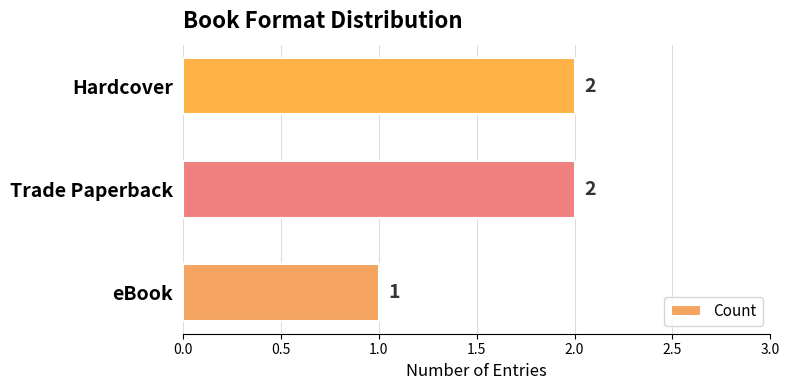

What is the sum of all values?

5